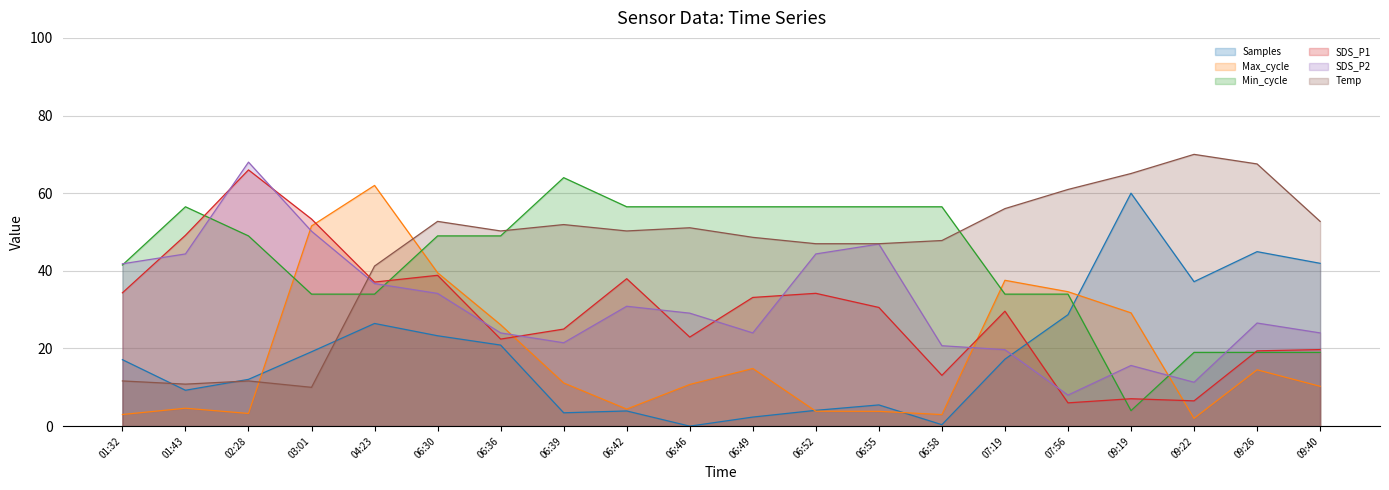

The SDS_P2 series shows 50.0 at 06:30. True or false?

False